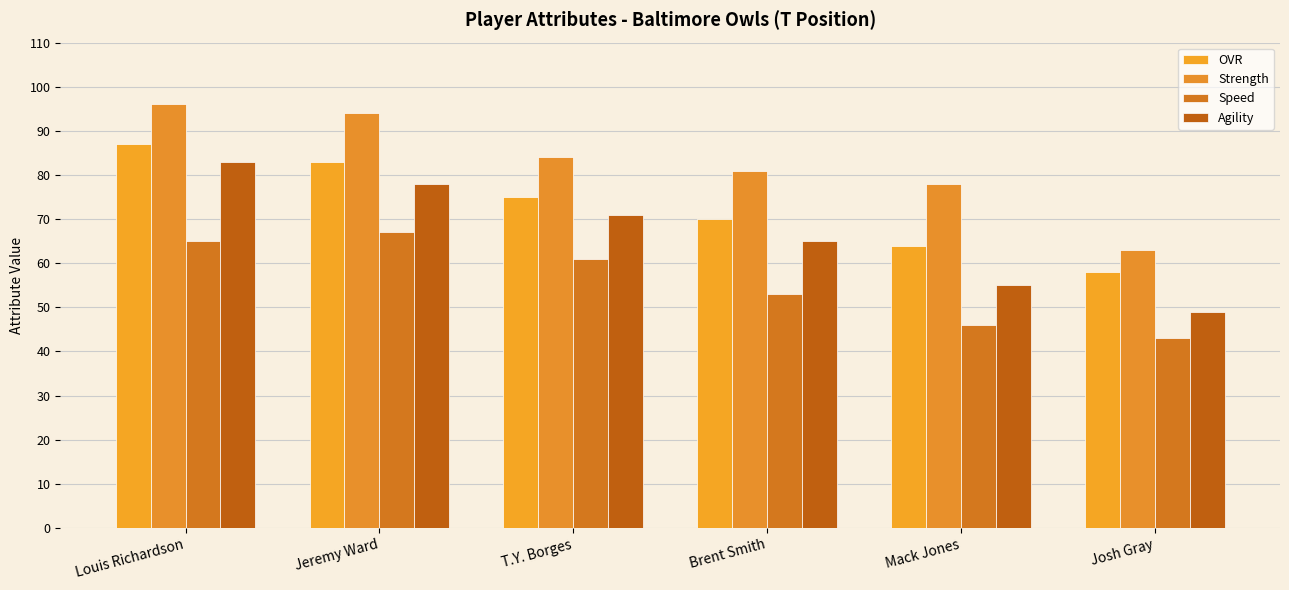

Which category has the highest value across all series?

Louis Richardson